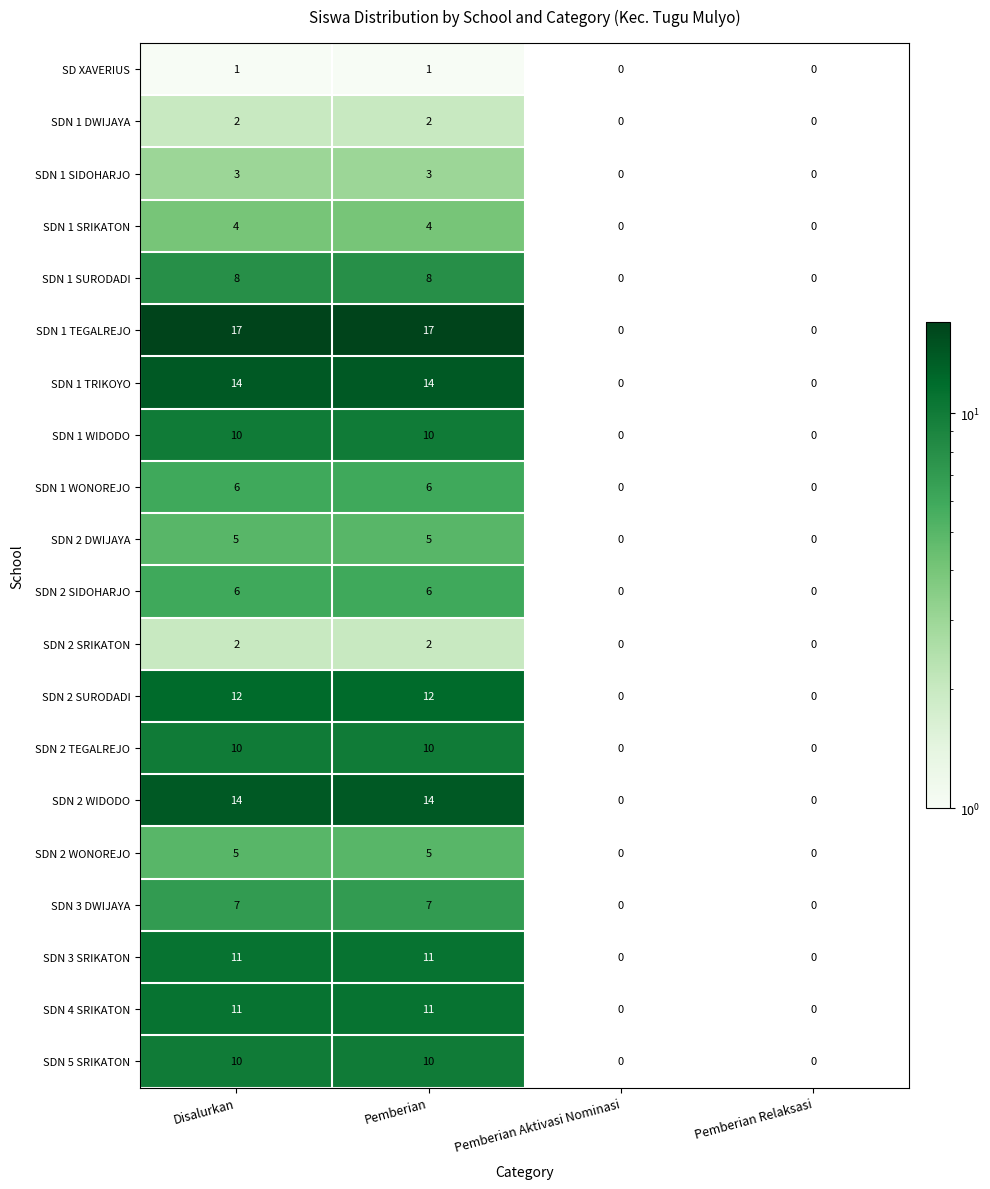

Which series has the widest spread of values?

SDN 1 TEGALREJO